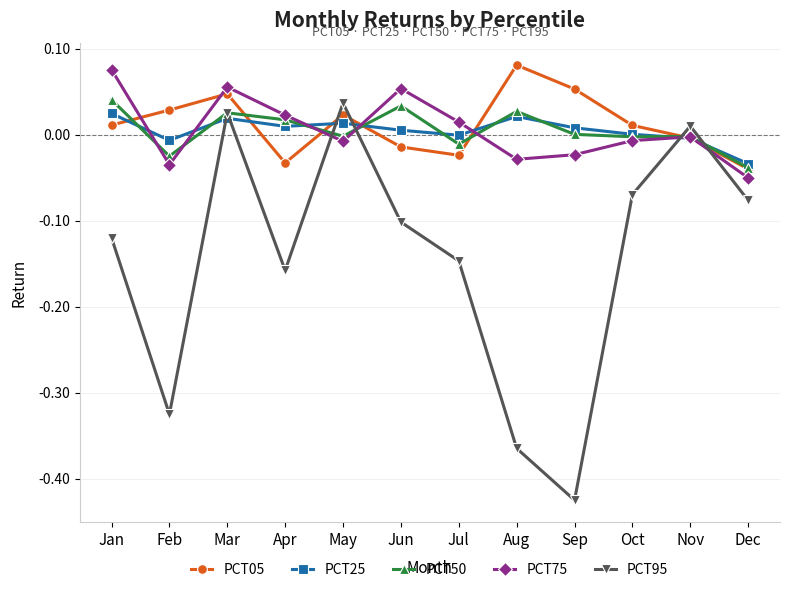

True or false: PCT75 has more than 0 points higher than both neighbors.

True